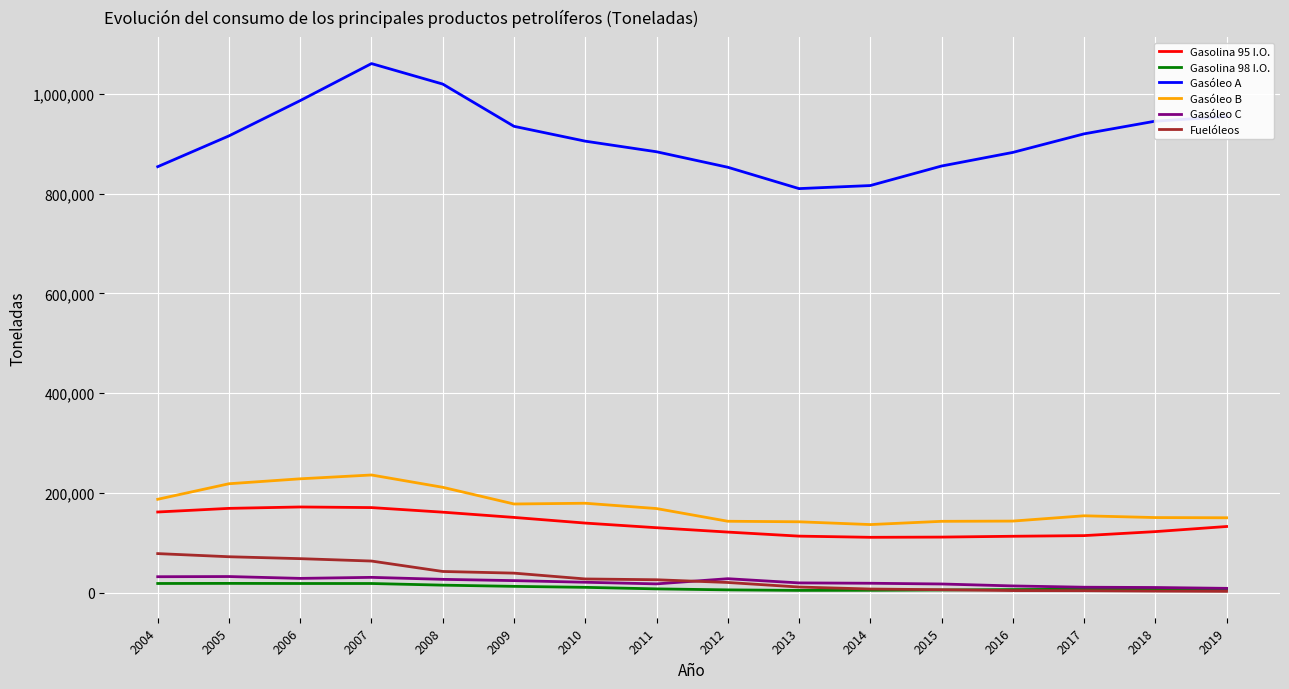

What is the difference between the second highest and minimum values in the Gasolina 95 I.O. series?

59517.1